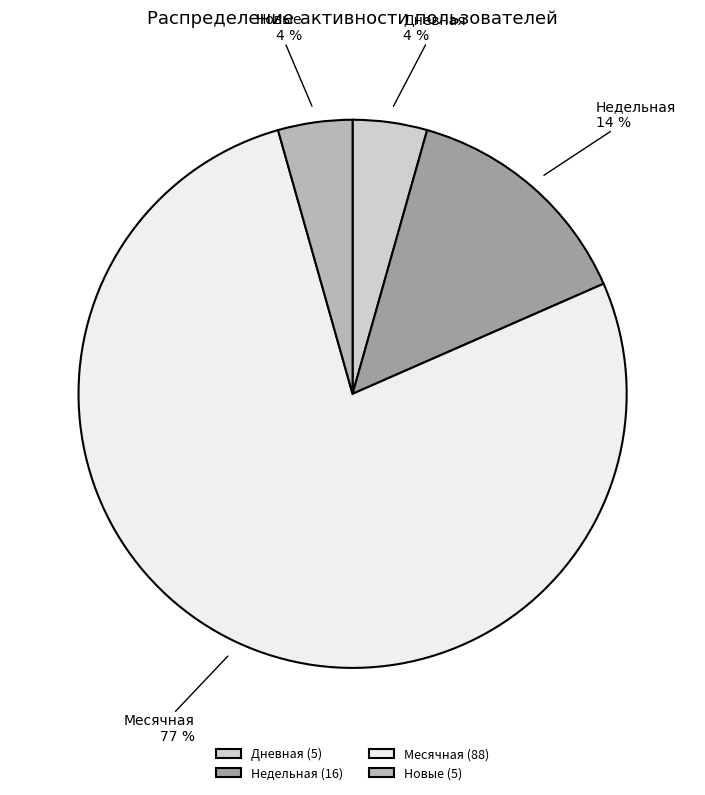

Is there a majority slice in this chart?

Yes